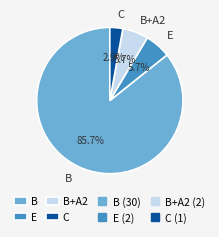

Is B the majority of the pie?

Yes